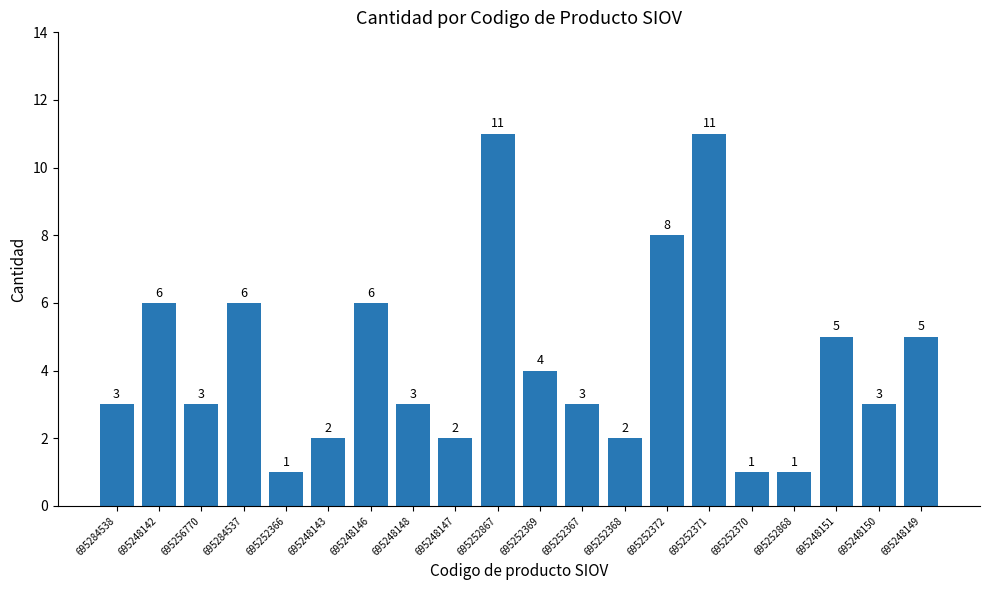

What is the smallest value displayed?

1